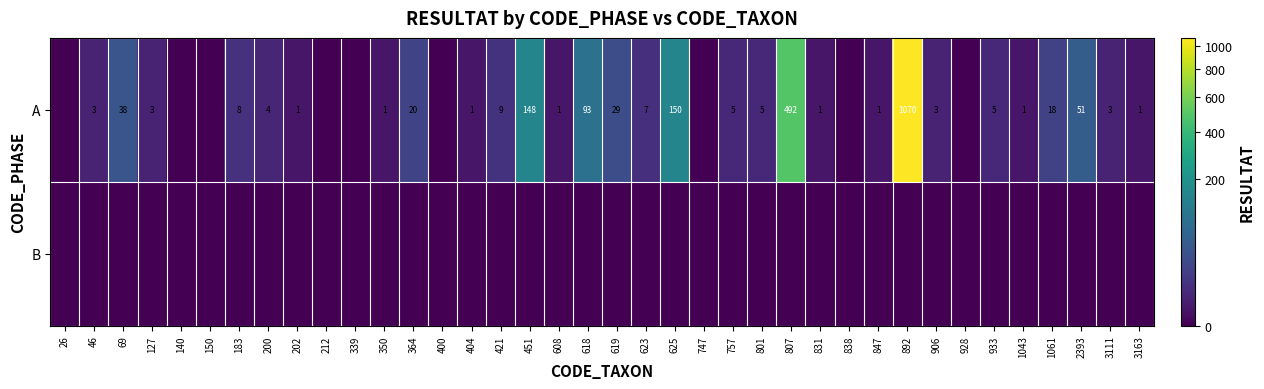

True or false: A has a value of 1 at 608.

True